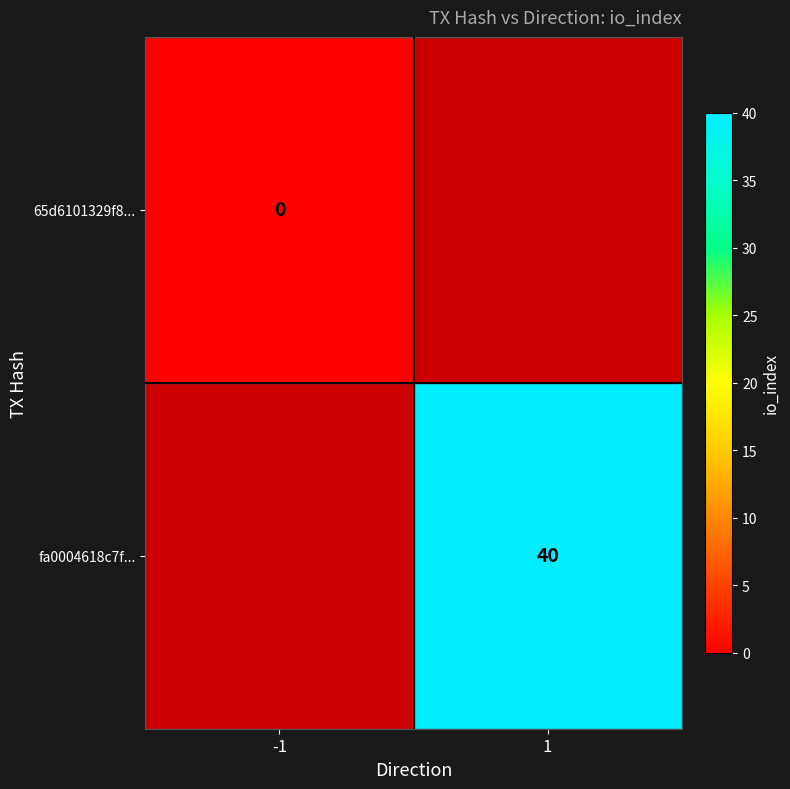

True or false: fa0004618c7f... has a value of 60 at 1.

False